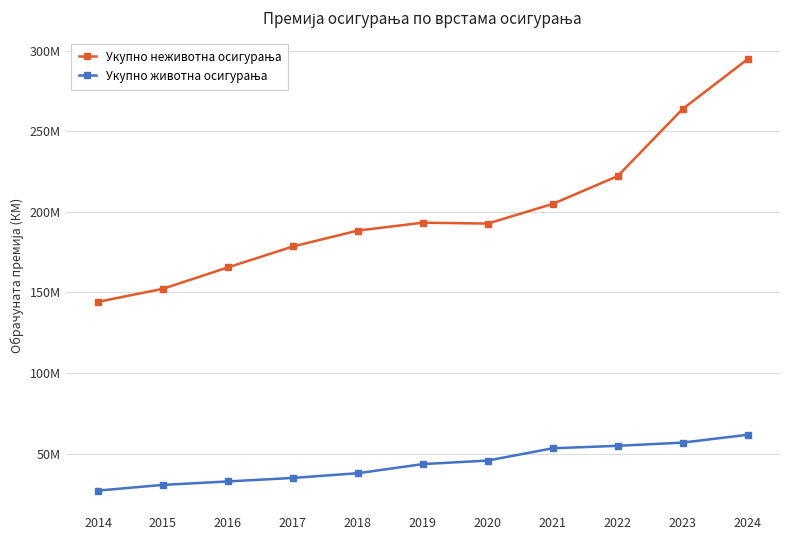

Does the chart have visible grid lines?

Yes